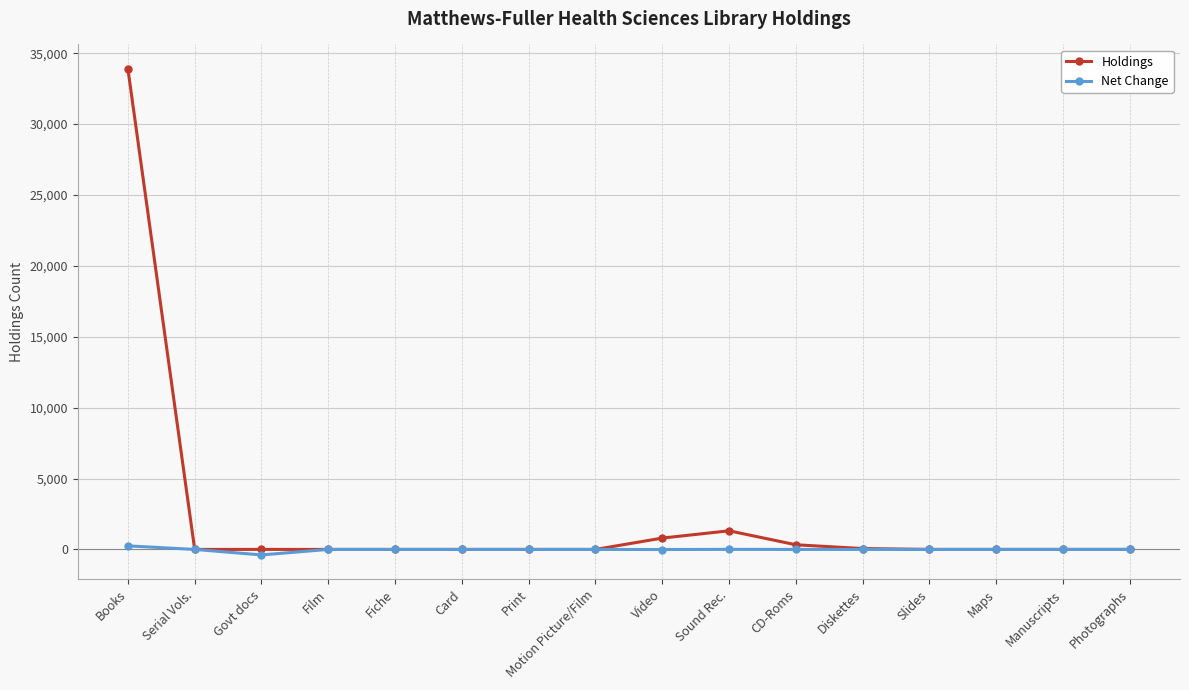

How many lines are shown in the chart?

2